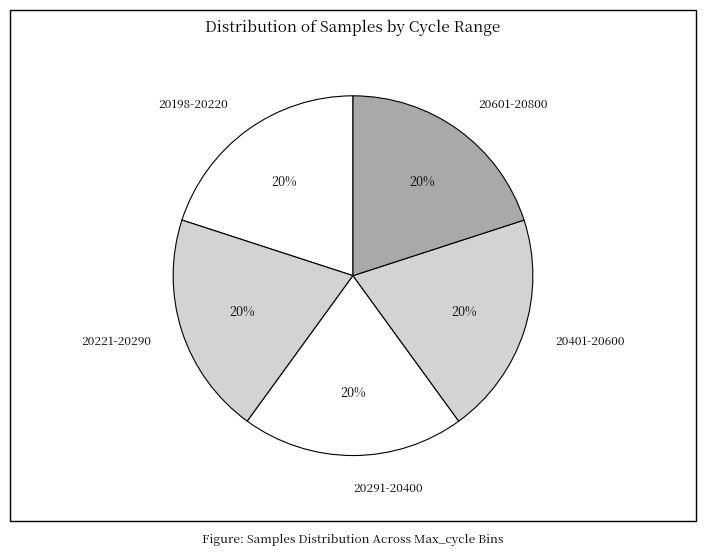

Does 20291-20400 account for over 50% of the chart?

No